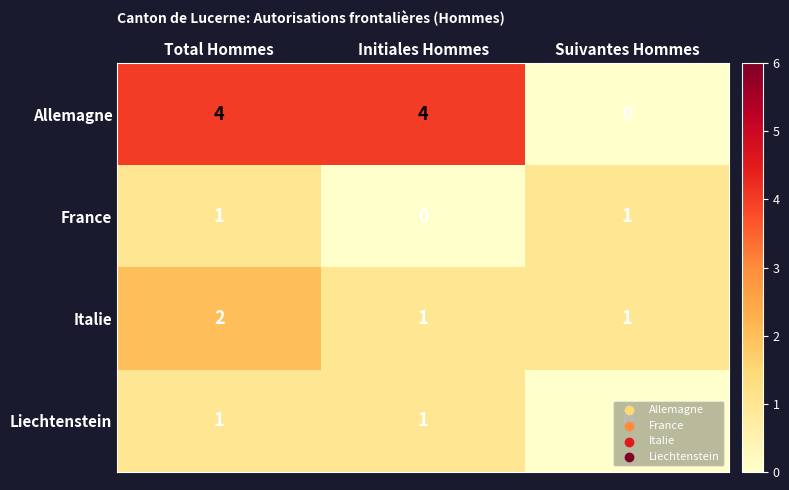

What is the sum of the Italie values at Suivantes Hommes and Total Hommes?

3